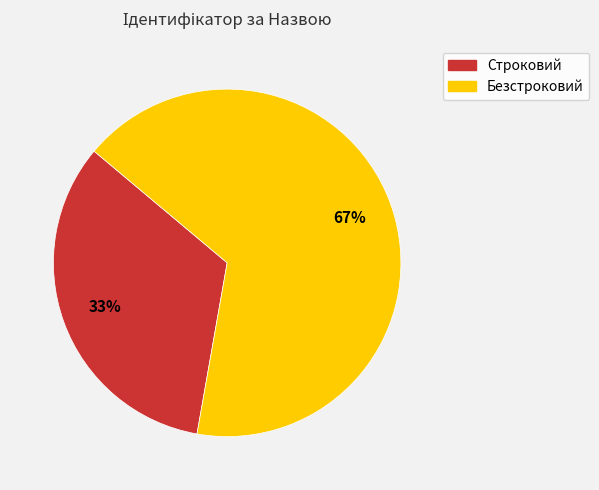

Is the sum of Безстроковий and Строковий greater than half?

Yes